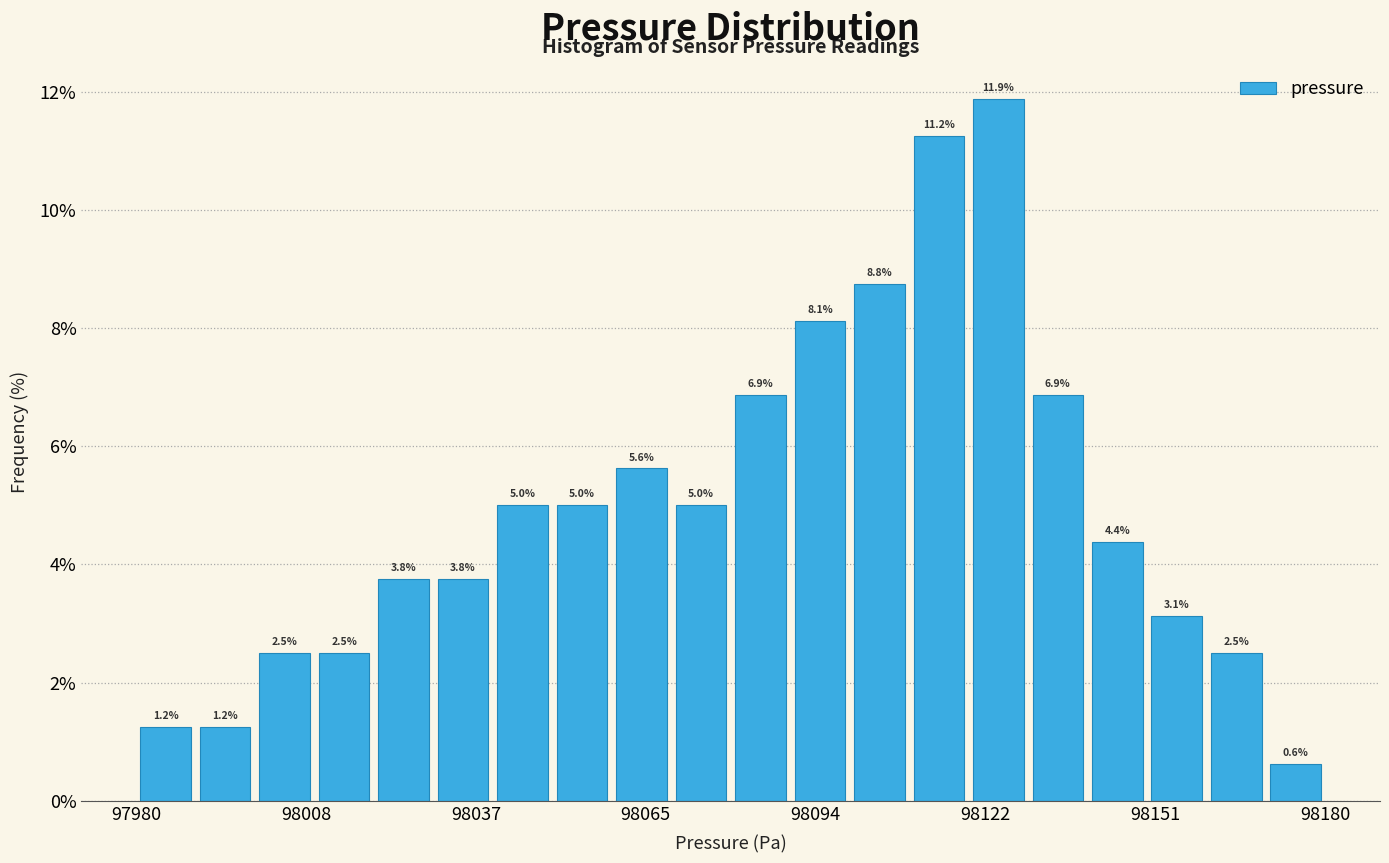

Read against the x-axis, roughly where is the centre of the tallest bar?

98125